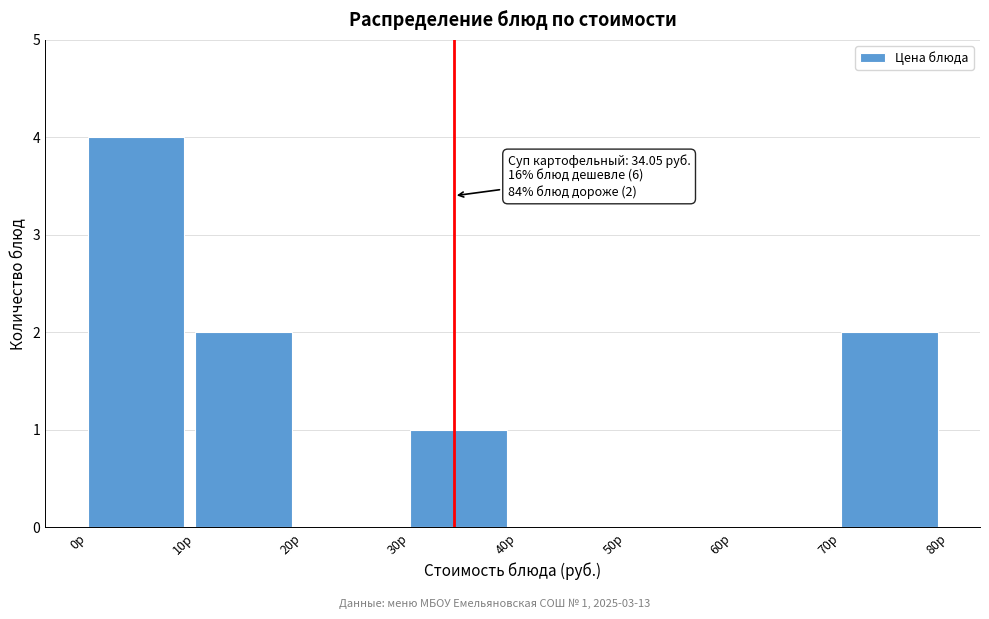

Over which range of the x-axis is the bar tallest?

0 to 10